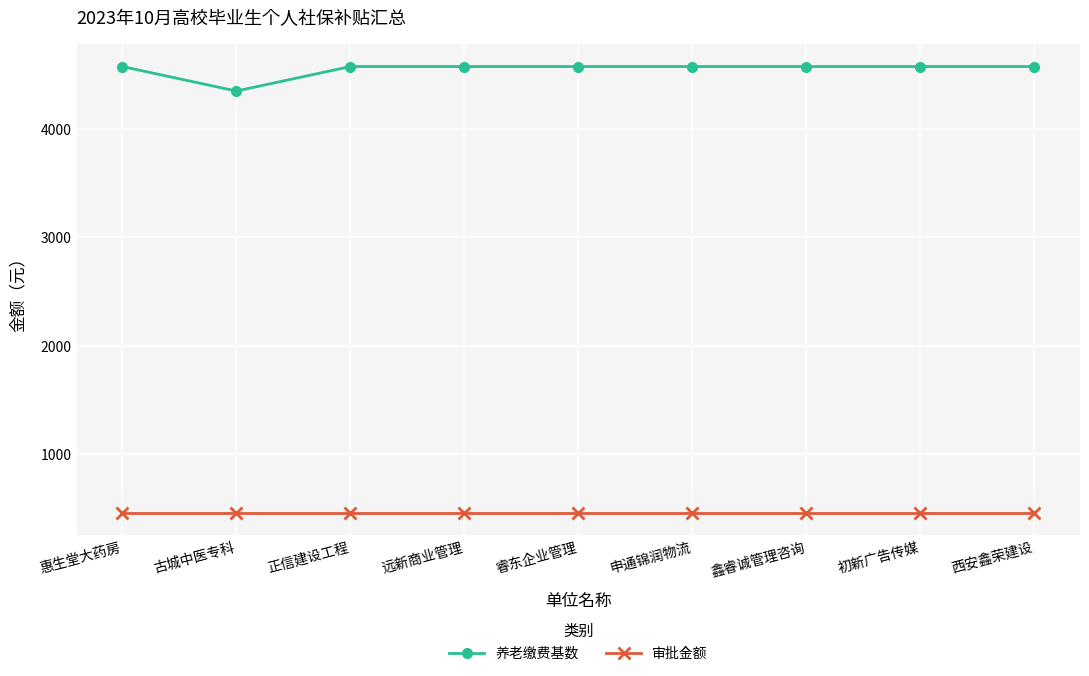

What is the difference between the maximum and minimum values in the 养老缴费基数 series?

226.0